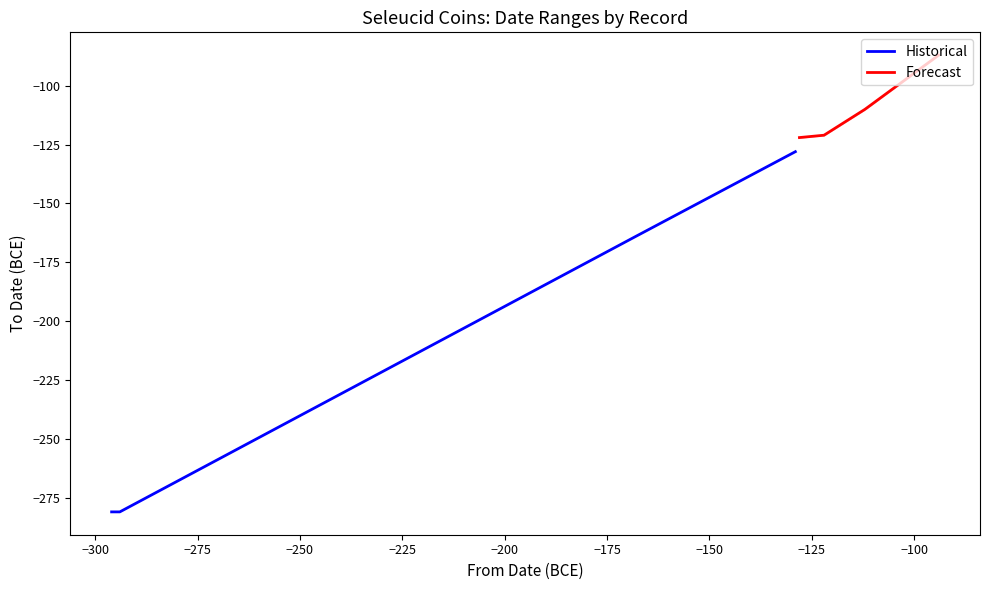

True or false: Historical and Forecast cross at least once.

False